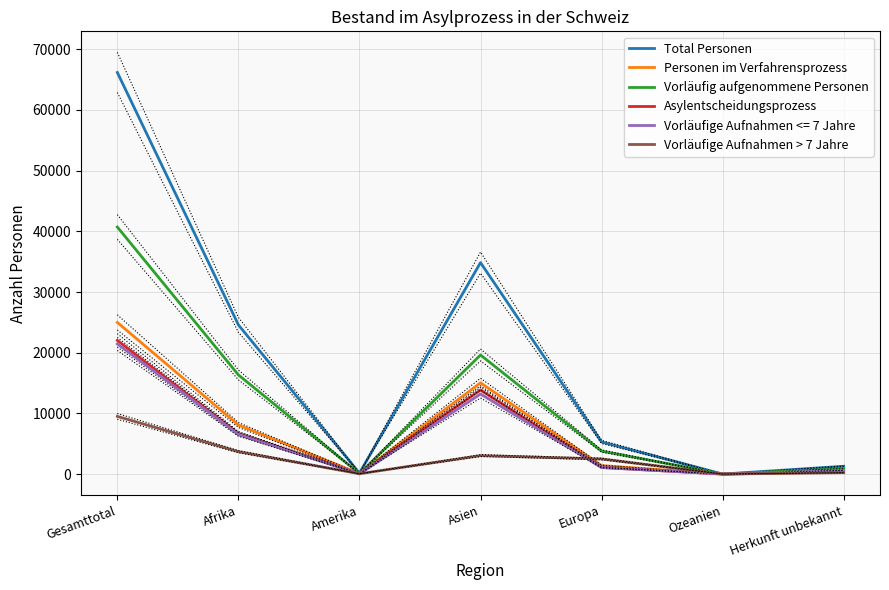

What is the sum of the Vorläufig aufgenommene Personen values at Gesamttotal and Asien?

60334